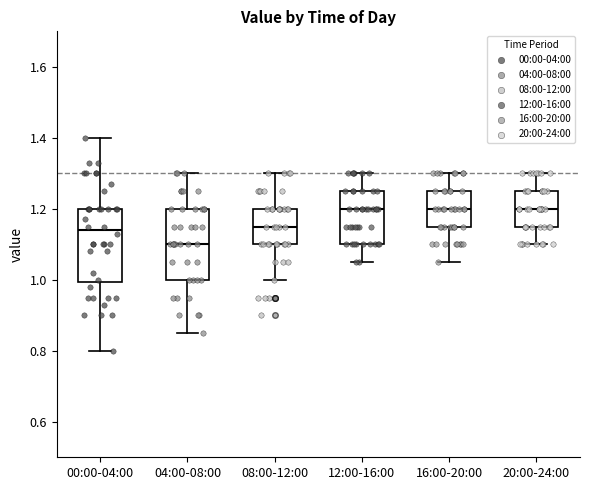

Reading left to right, transcribe this box plot: for each box, give where its median line is, the range the box spans, and where its two whiskers end, as read against the y-axis. The values are not printed on the chart, so give them approximately, as read against the axis.

00:00-04:00: median 1.14, box 1.00 to 1.20, whiskers 0.80 to 1.40
04:00-08:00: median 1.10, box 1.00 to 1.20, whiskers 0.86 to 1.30
08:00-12:00: median 1.16, box 1.10 to 1.20, whiskers 1.00 to 1.30
12:00-16:00: median 1.20, box 1.10 to 1.26, whiskers 1.06 to 1.30
16:00-20:00: median 1.20, box 1.16 to 1.26, whiskers 1.06 to 1.30
20:00-24:00: median 1.20, box 1.16 to 1.26, whiskers 1.10 to 1.30